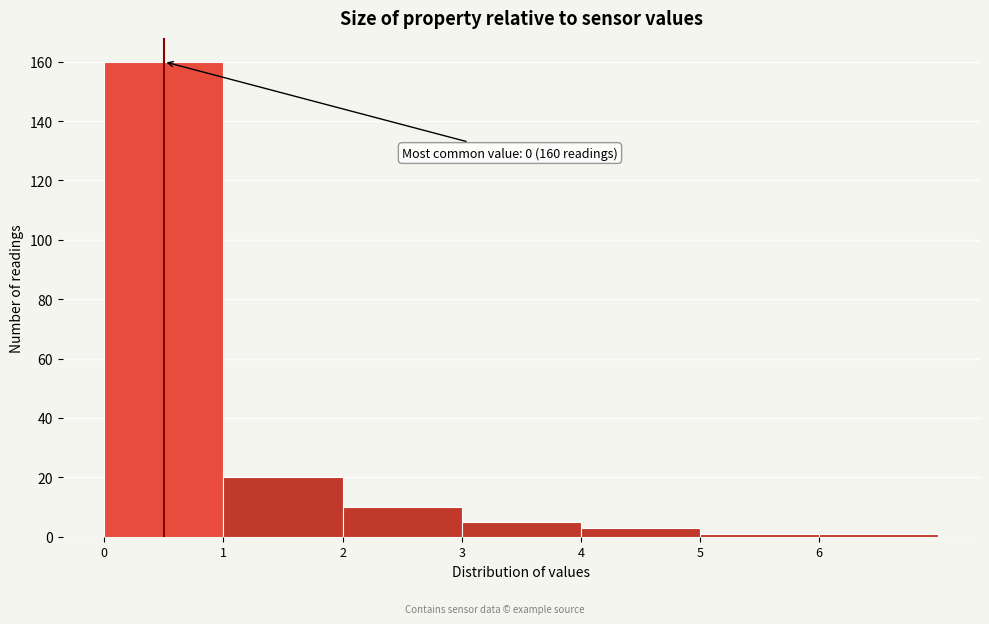

Which range on the x-axis has the tallest bar?

0 to 1